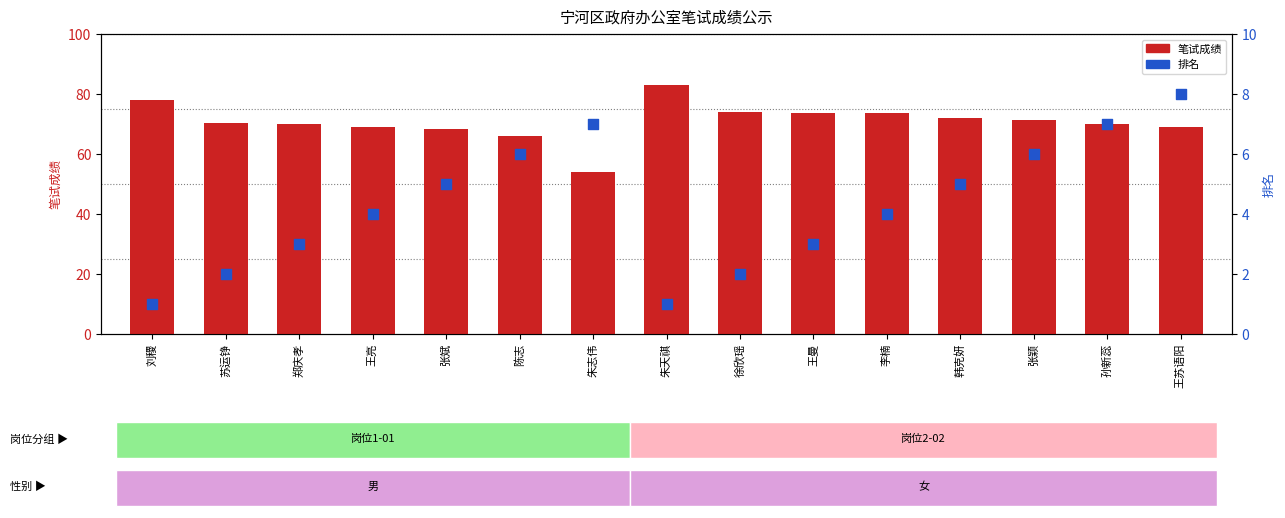

Is the value of 排名 at 朱天祺 greater than the value of 笔试成绩 at 张颖?

No